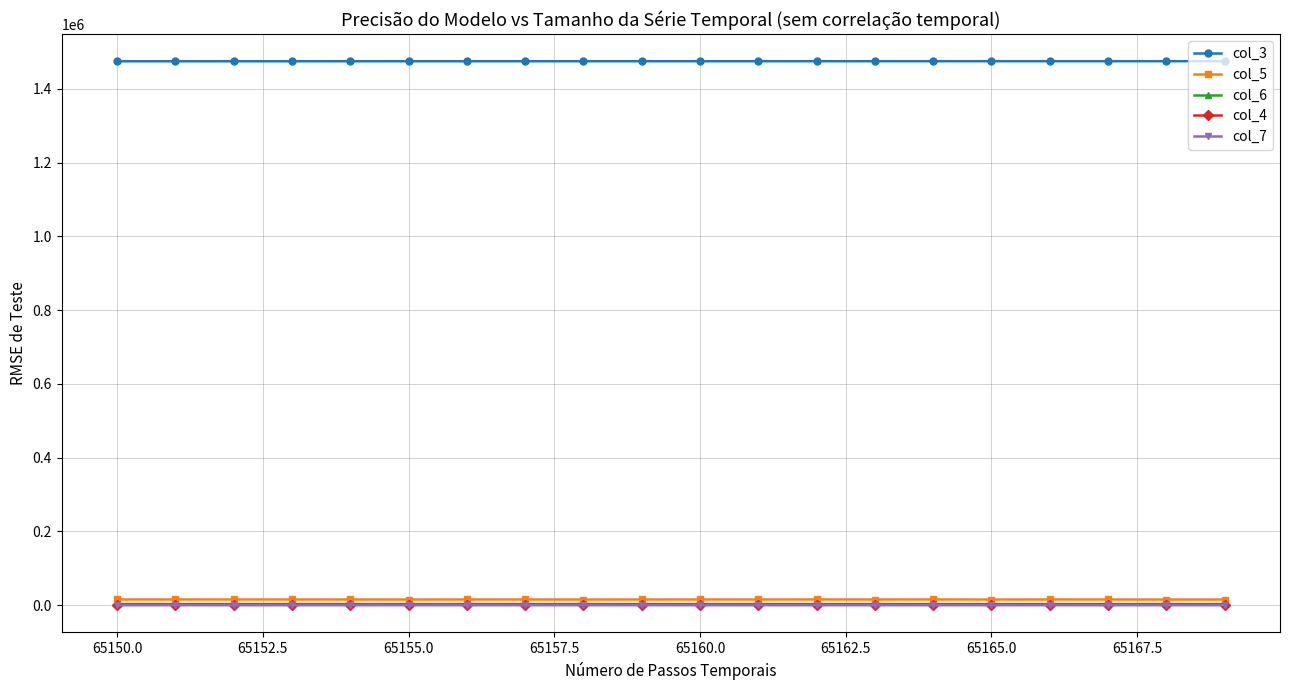

True or false: col_4 has more than 2 points higher than both neighbors.

True